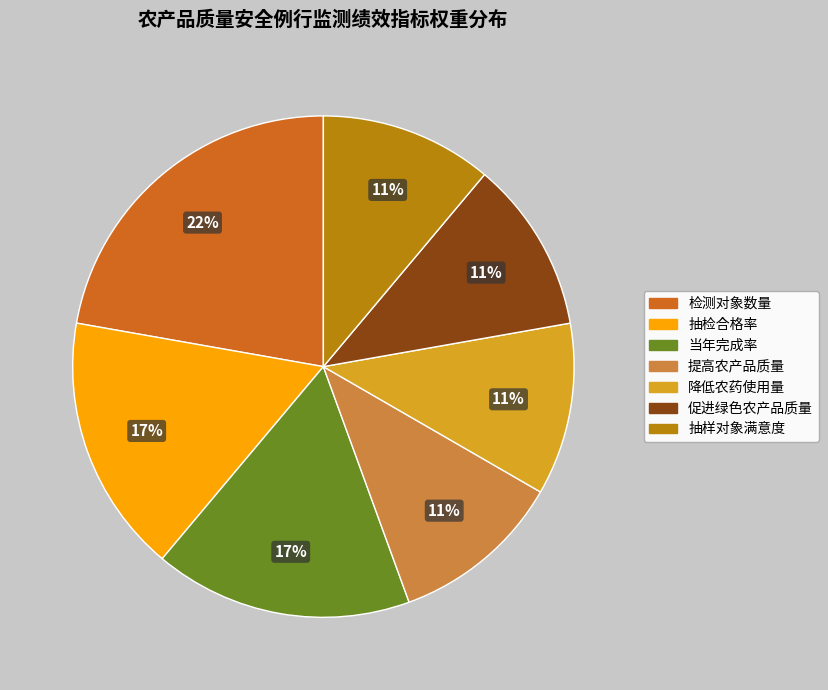

What is the largest slice in the pie chart?

检测对象数量